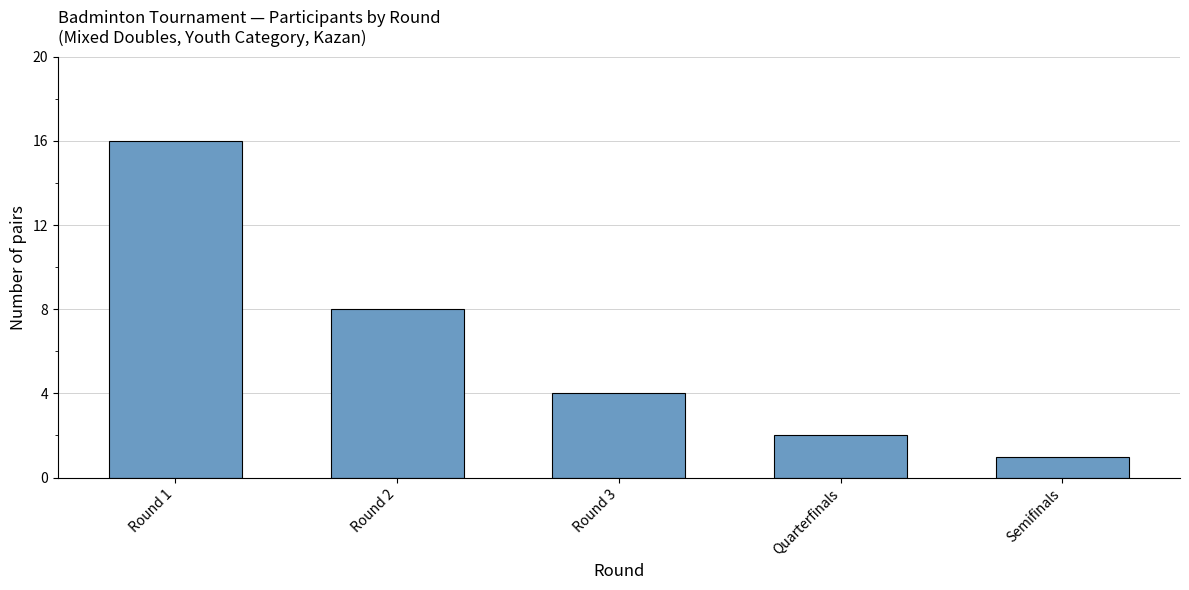

Rank the categories by value from highest to lowest.

Round 1, Round 2, Round 3, Quarterfinals, Semifinals